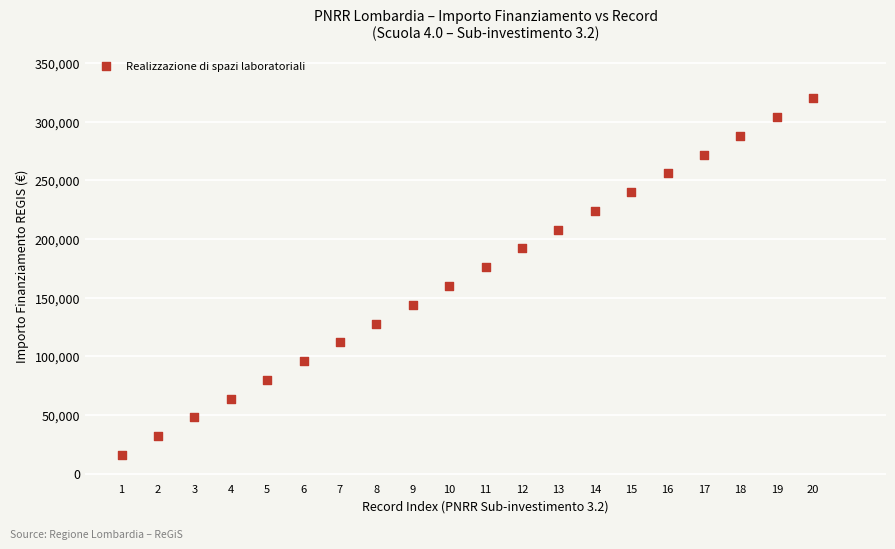

What is the range of Y values (max minus min)?

304000